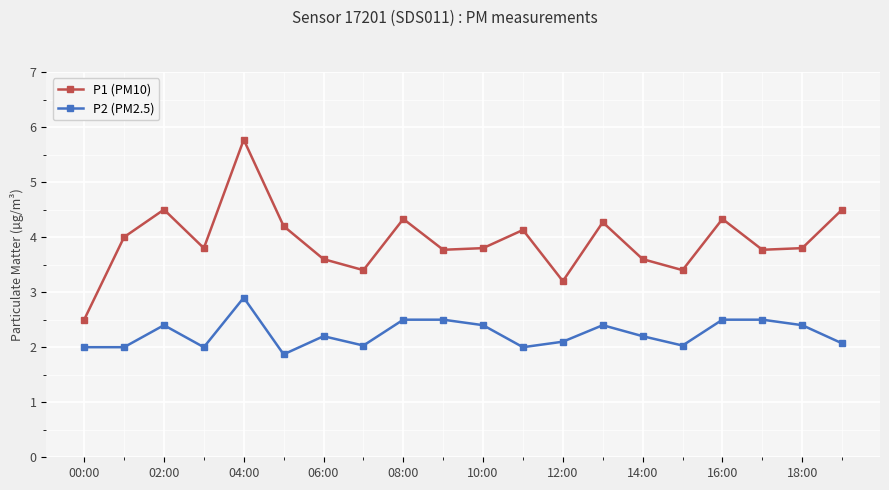

What is the lowest value of the P1 (PM10) series?

2.5